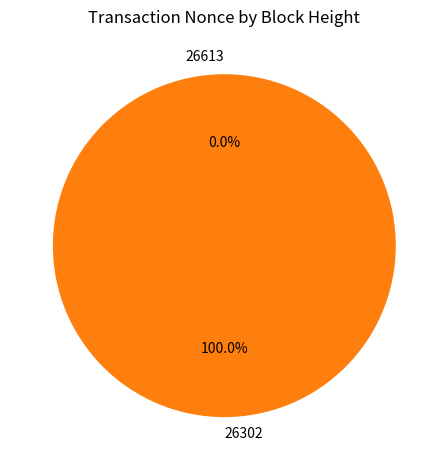

Between 26302 and 26613, which is larger?

26302